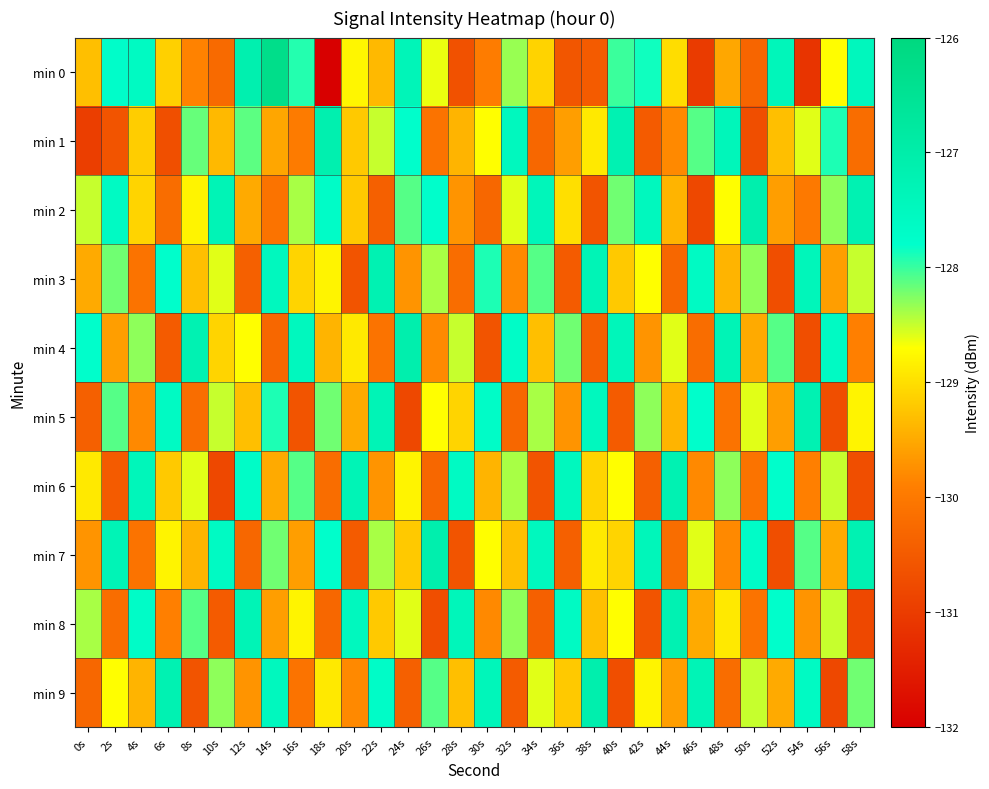

Which series has the largest range (max minus min)?

min 0